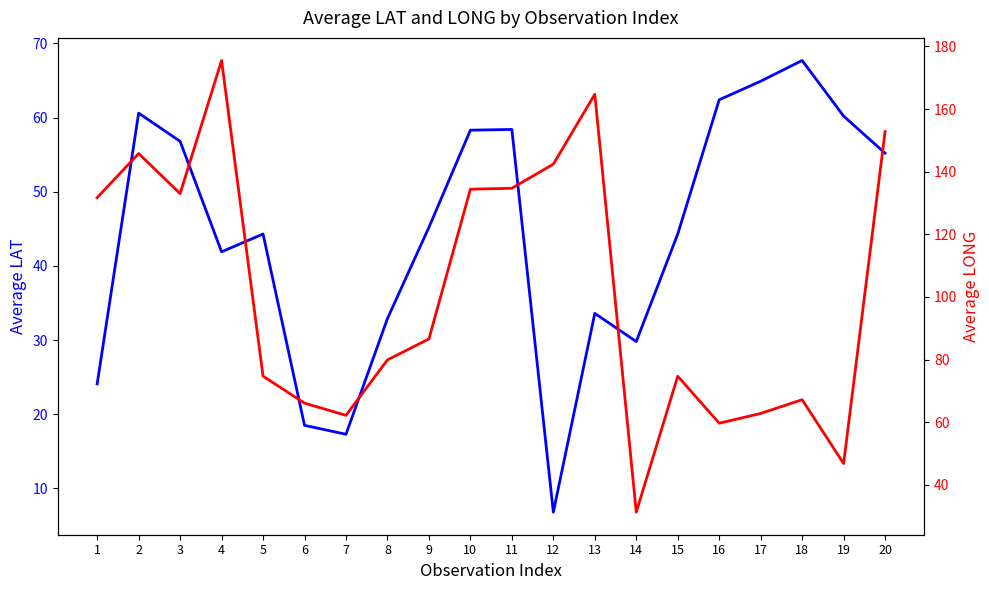

Between 5 and 4, which is larger?

5